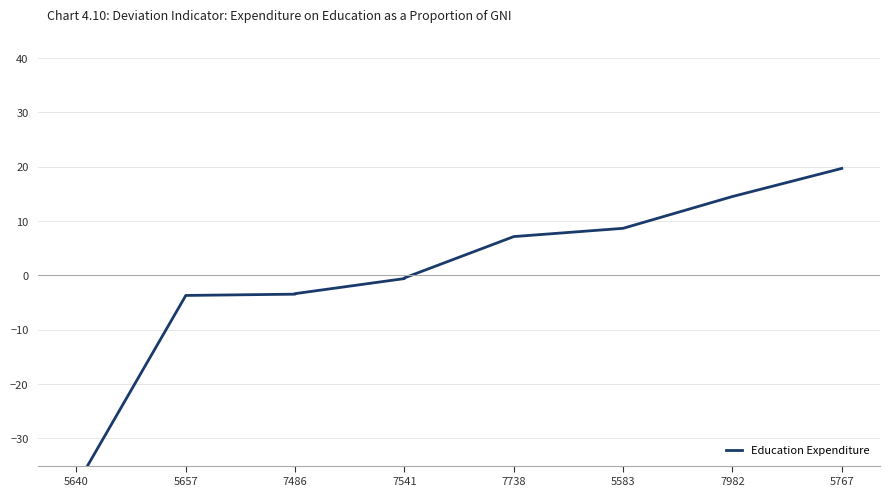

Between 7738 and 7541, which is larger?

7738